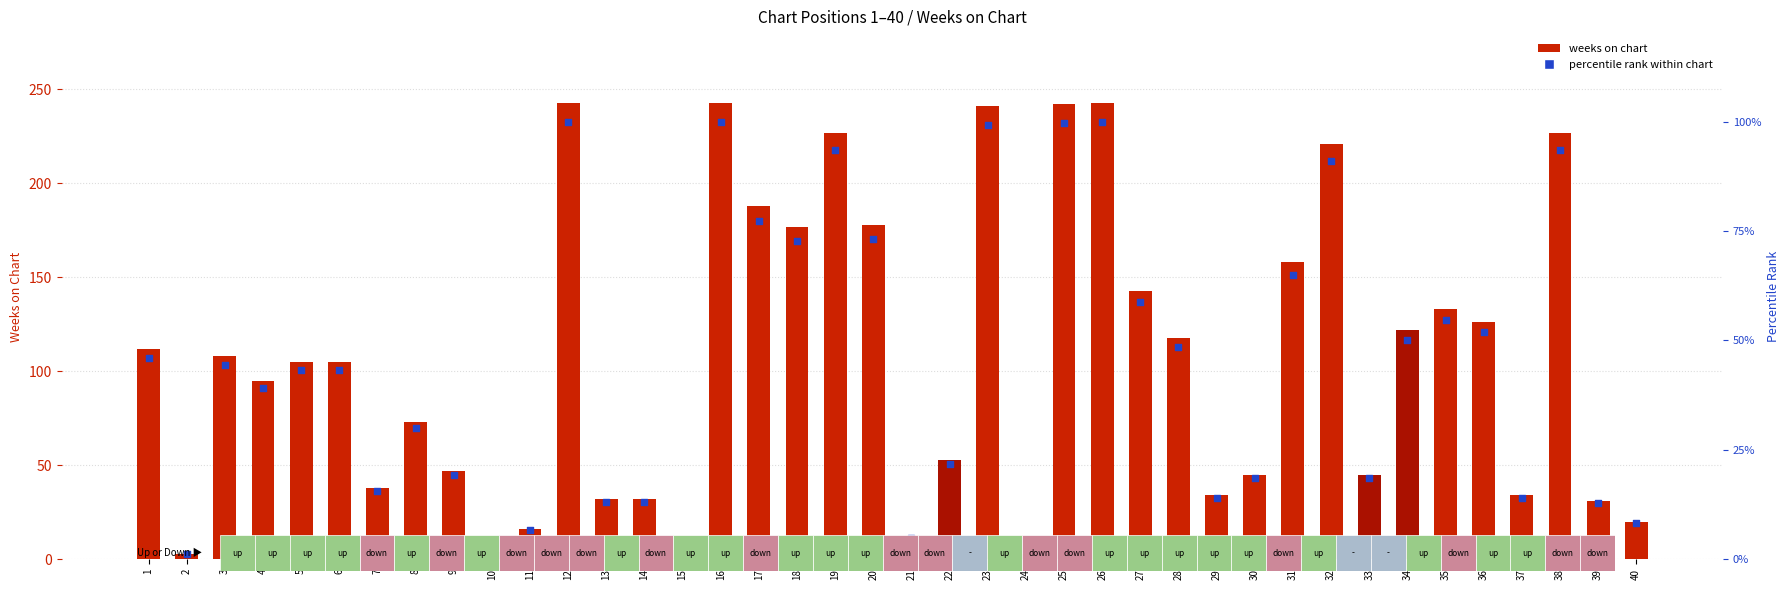

Is the value of percentile rank within chart at 15 greater than the value of weeks on chart at 29?

No